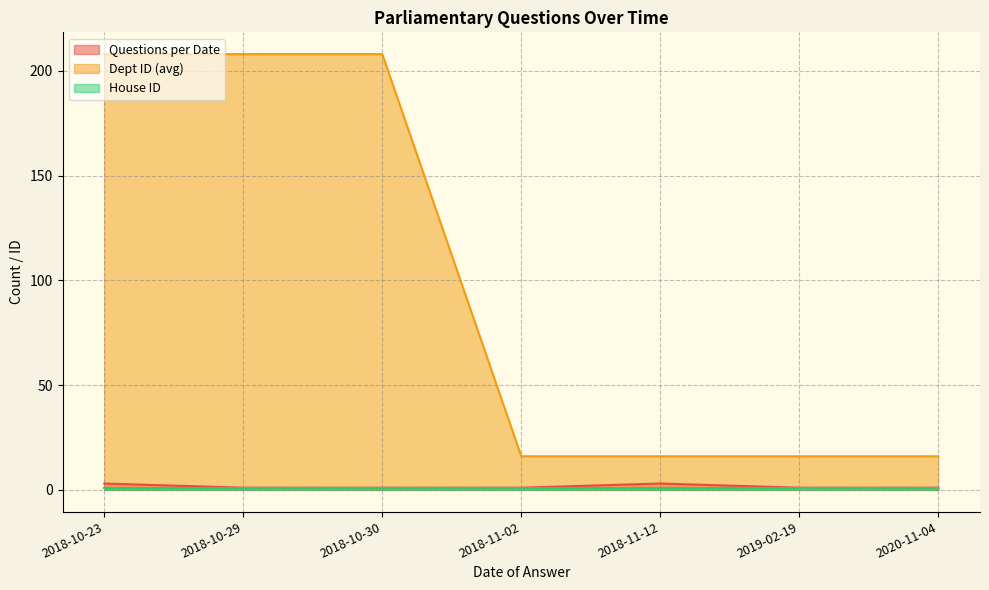

What is the label of the 1st point from the right?

2020-11-04